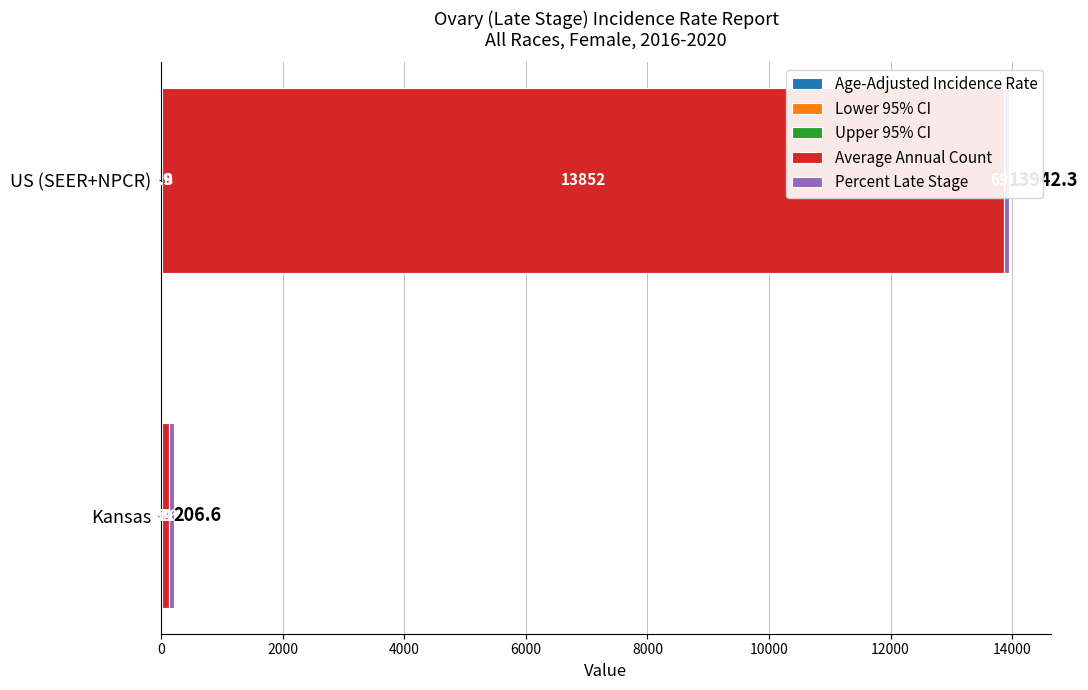

Count the number of categories in the chart.

2